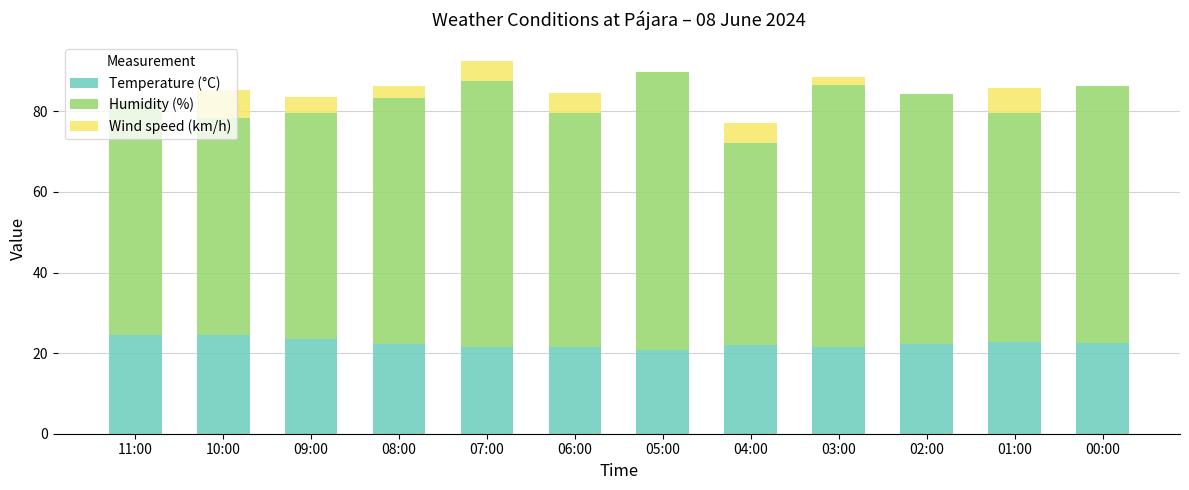

Does the chart contain stacked bars?

Yes